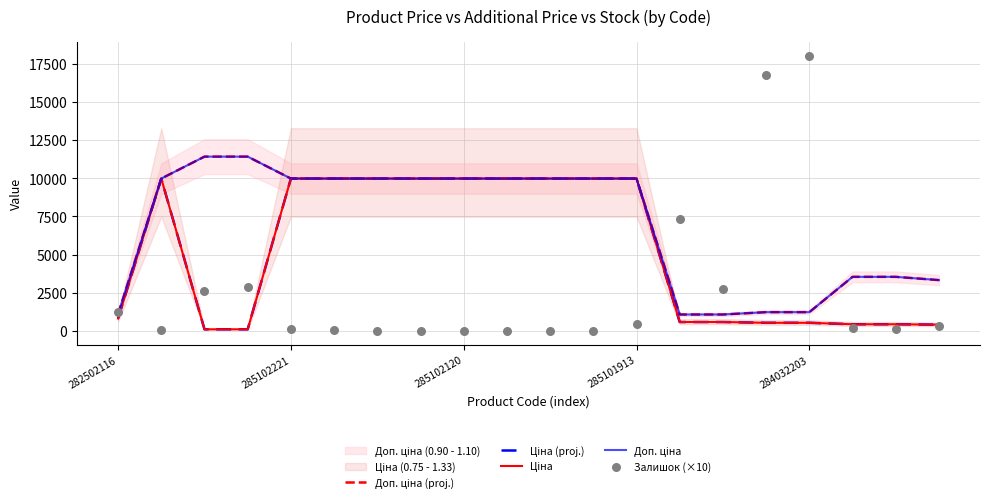

Which series has the largest total across all categories?

Доп. ціна (proj.)